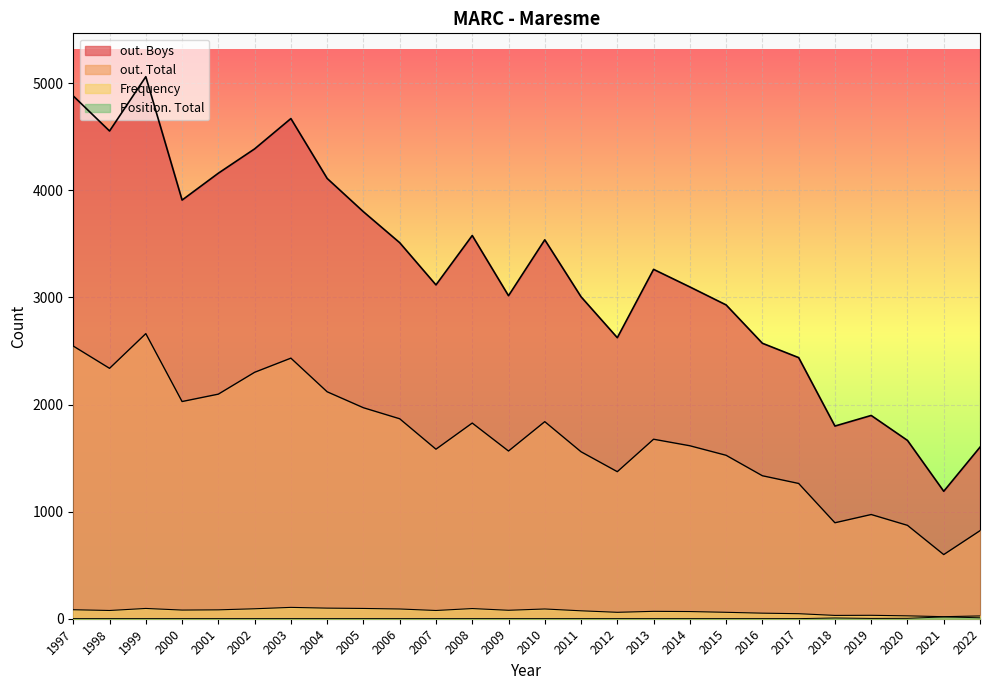

What is the sum of the Position. Total values at 2020 and 2012?

5